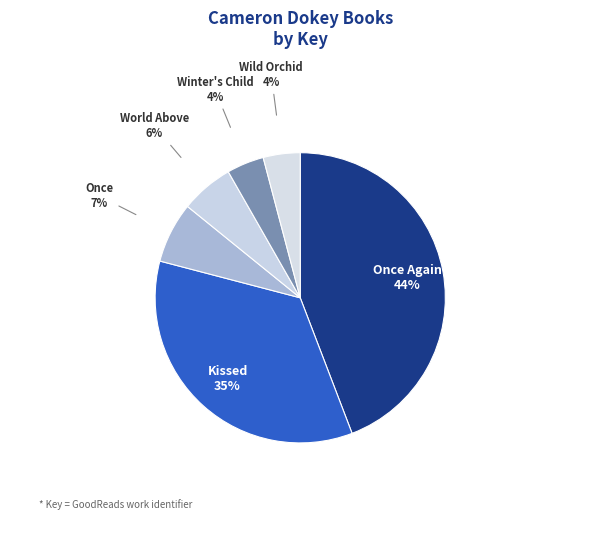

How many slices are in this pie chart?

6